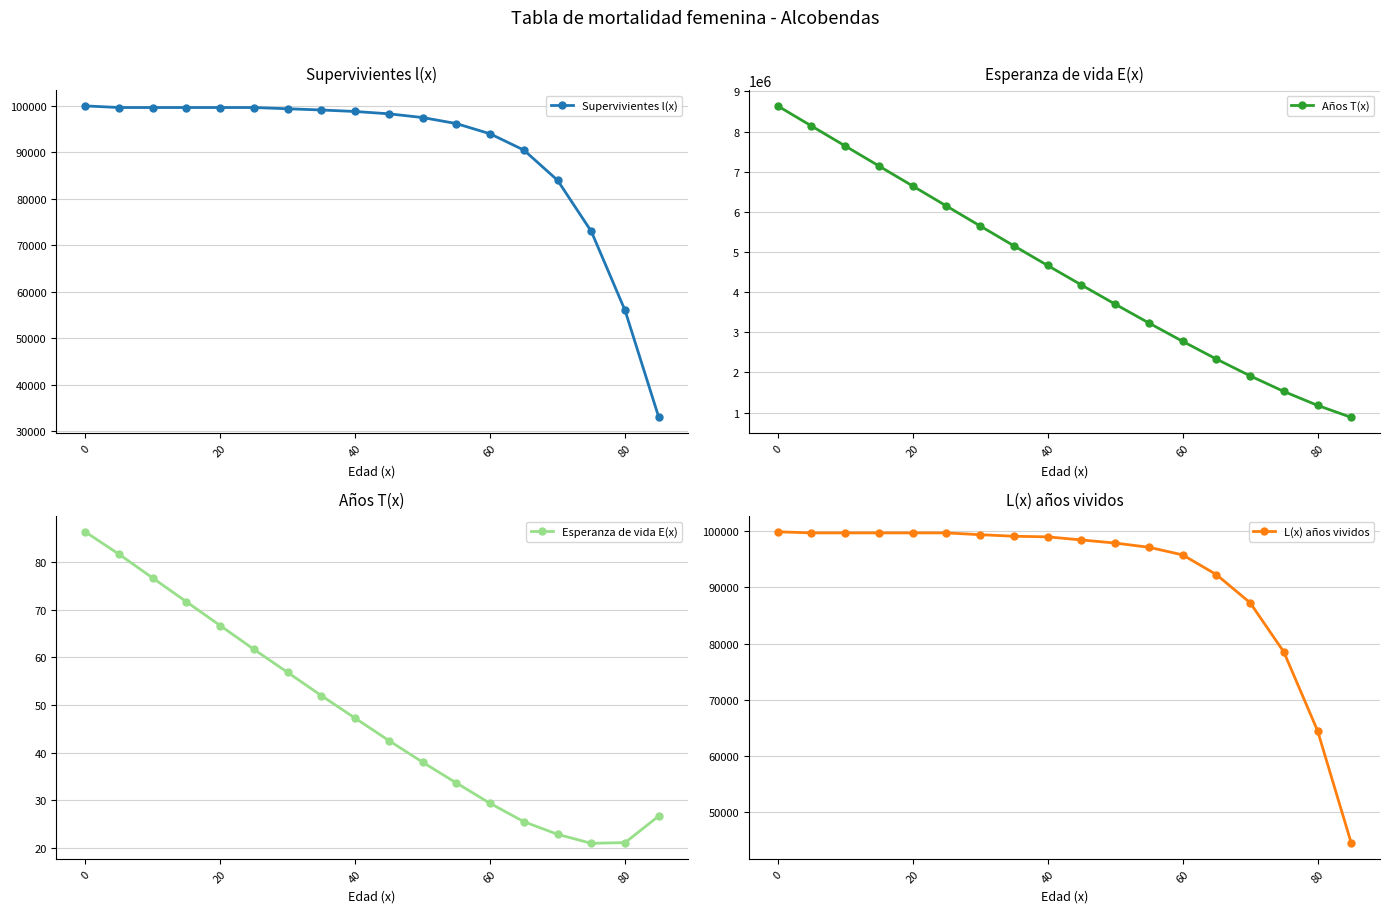

What is the minimum value for Supervivientes l(x)?

33000.0